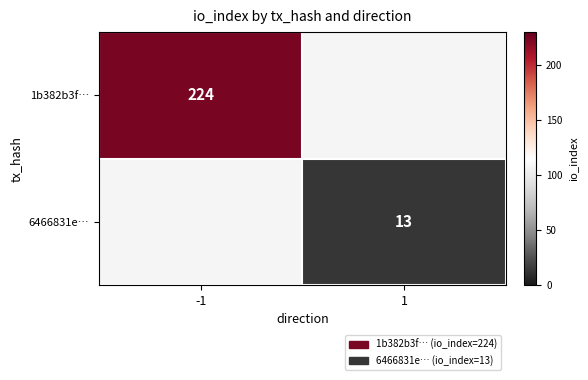

Is it true that 1b382b3f… equals 224 at -1?

True